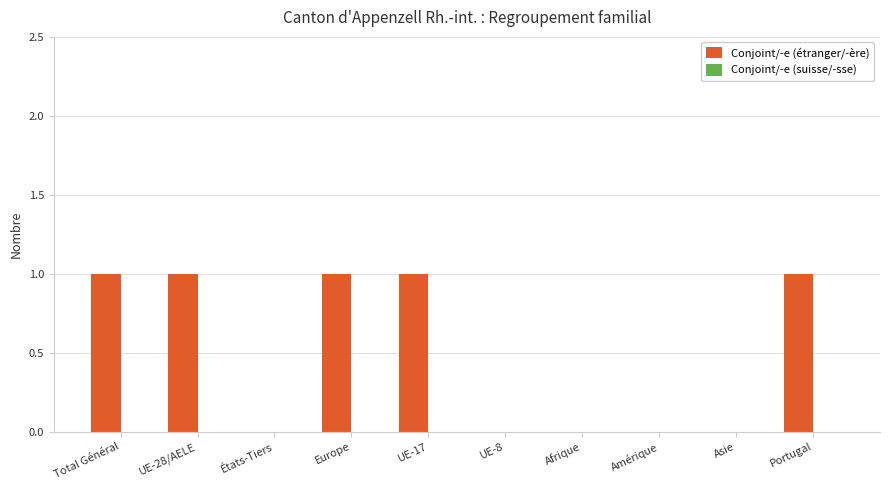

The chart shows a value of 1 at Portugal. True or false?

True